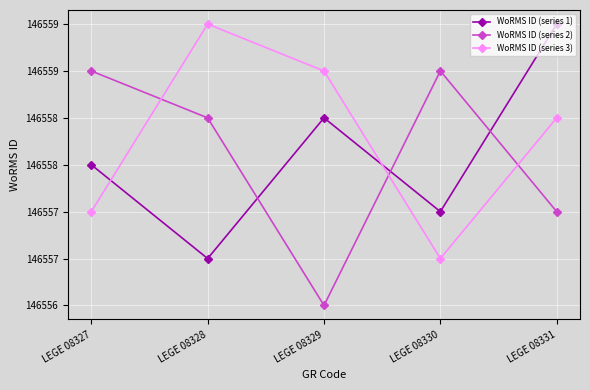

How many times do WoRMS ID (series 3) and WoRMS ID (series 2) cross each other?

3